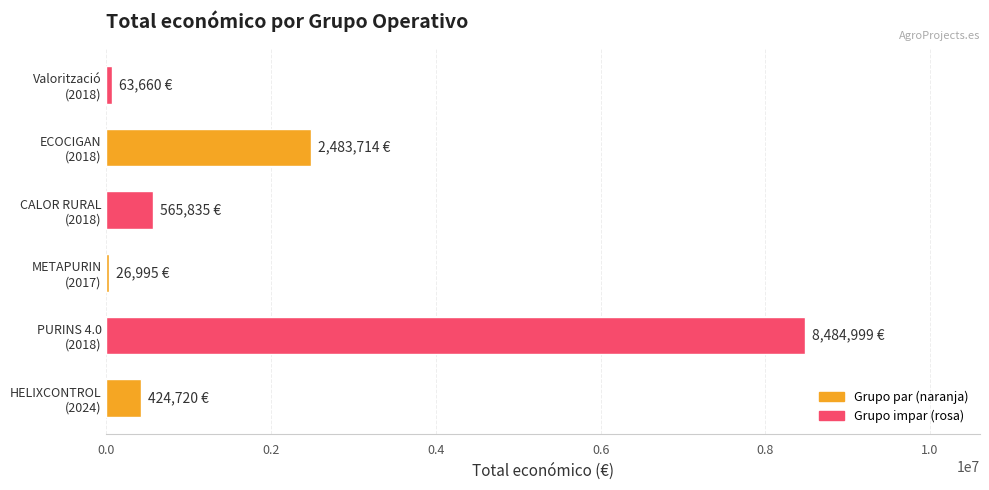

What is the sum of all values?

12049923